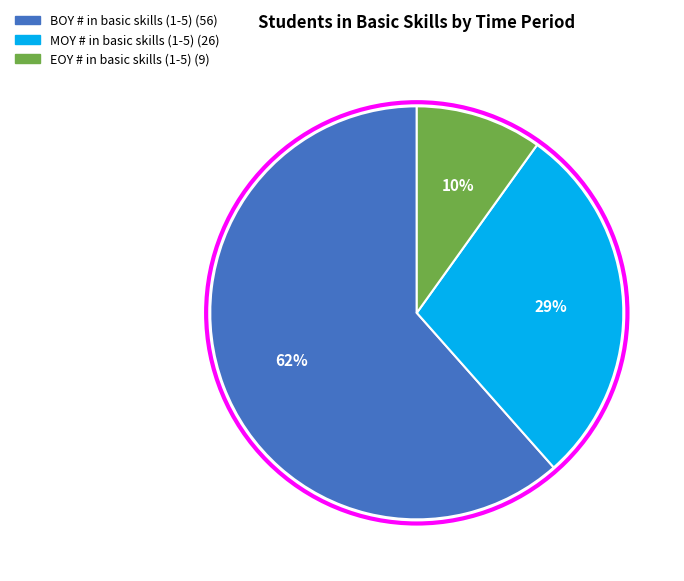

Approximately how many times larger is the value at MOY # in basic skills (1-5) compared to BOY # in basic skills (1-5)?

0.5